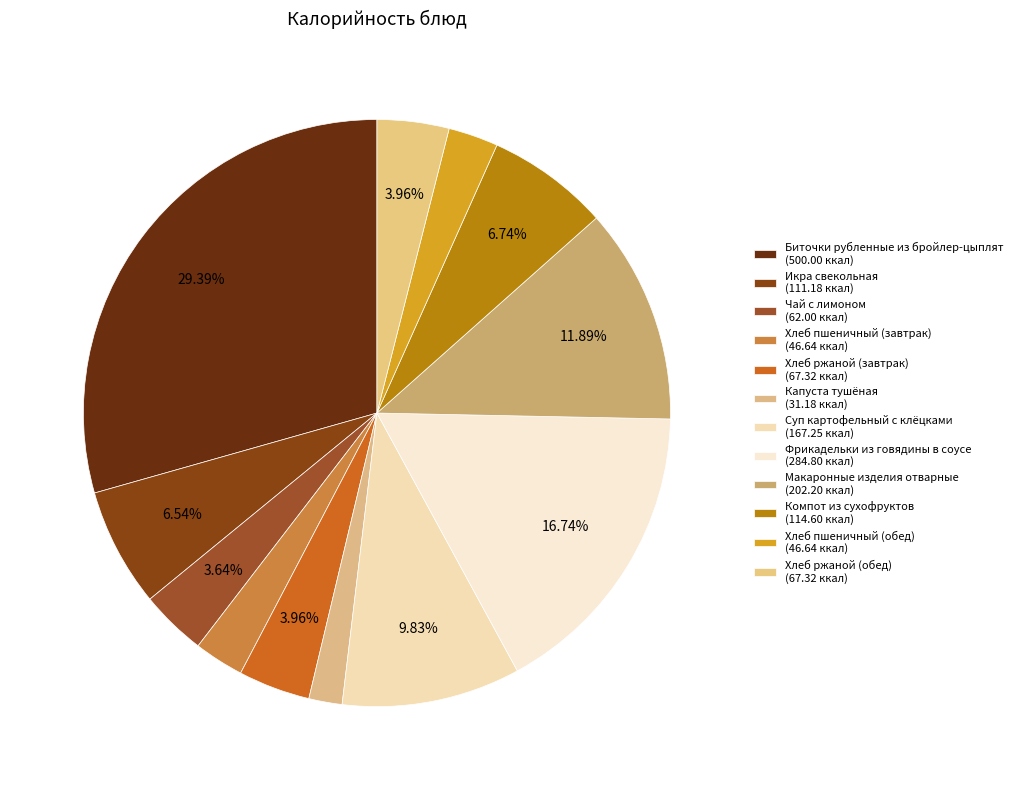

Count the number of slices in the pie.

12